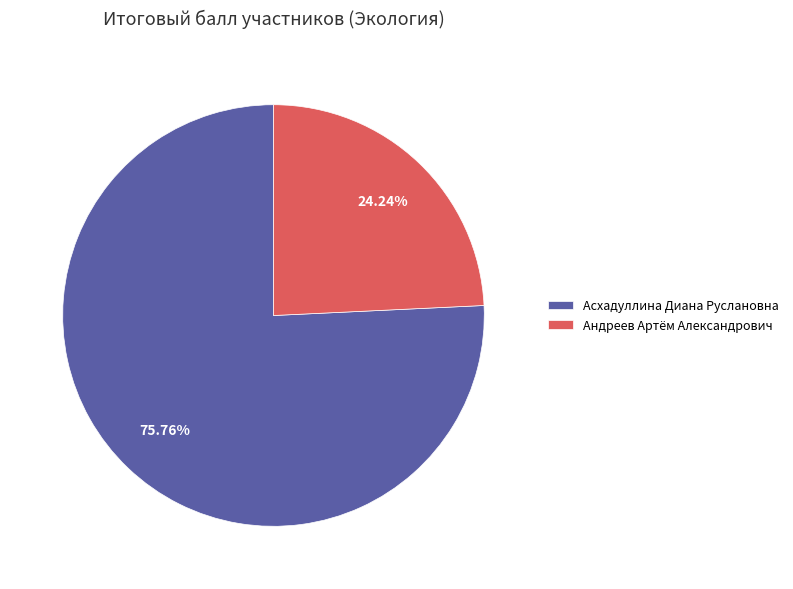

Which has a higher value, Асхадуллина Диана Руслановна or Андреев Артём Александрович?

Асхадуллина Диана Руслановна